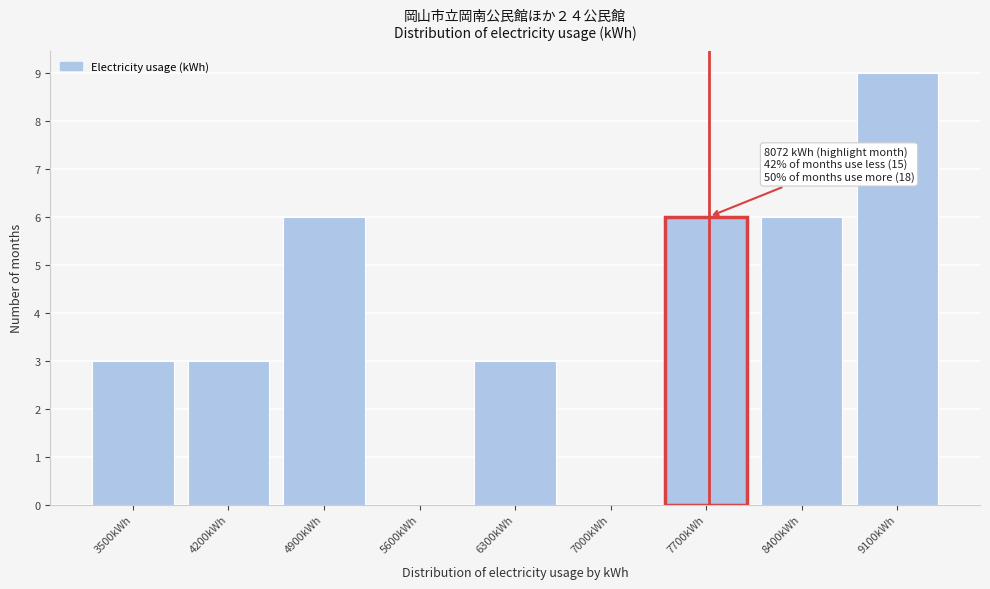

Reading left to right, transcribe all the data shown in this chart.

3500kWh=3	4200kWh=3	4900kWh=6	5600kWh=0	6300kWh=3	7000kWh=0	7700kWh=6	8400kWh=6	9100kWh=9